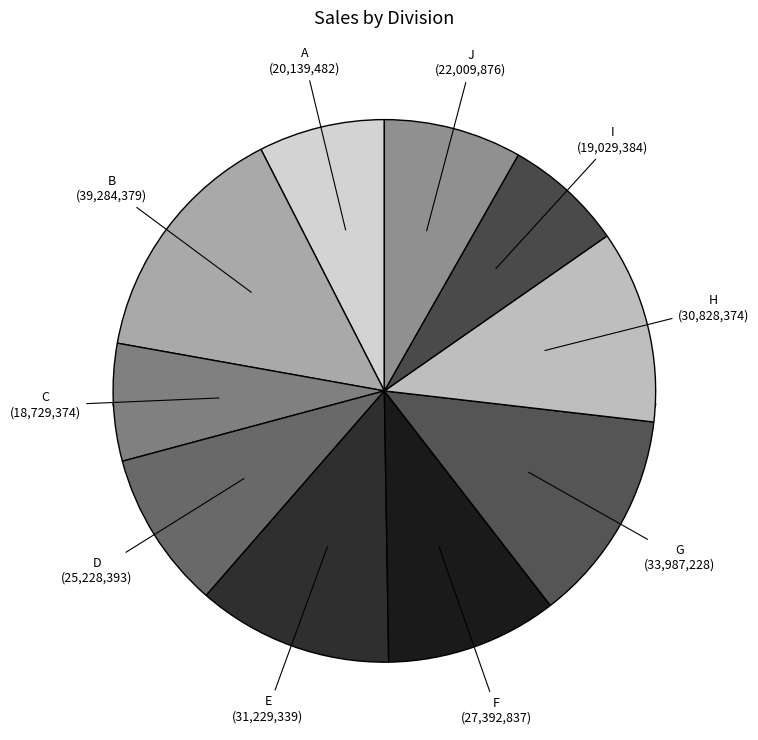

Which category has the smallest portion of the pie?

C